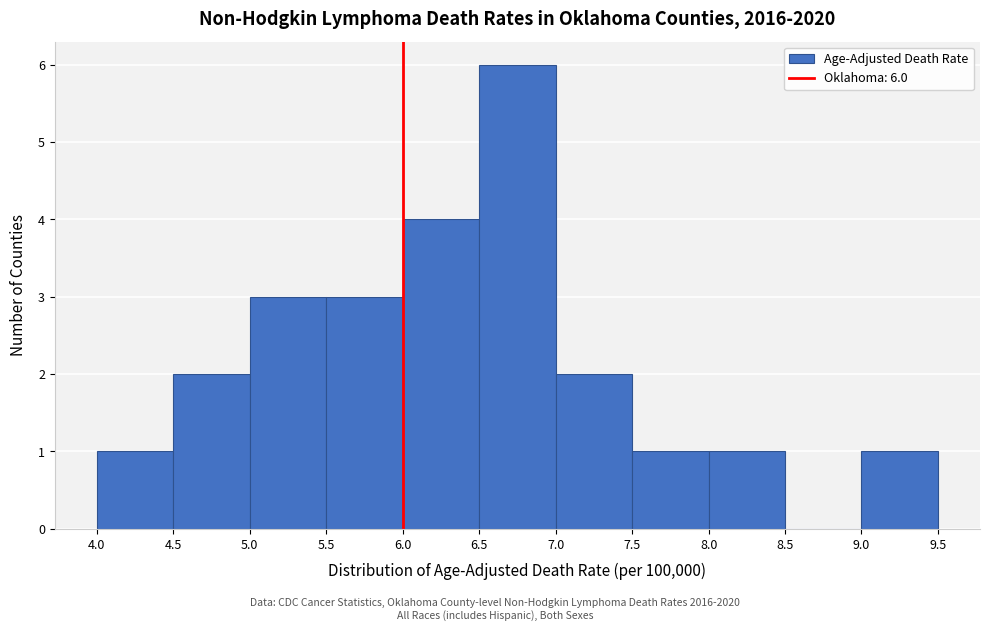

Over which range of the x-axis is the bar tallest?

6.5 to 7.0